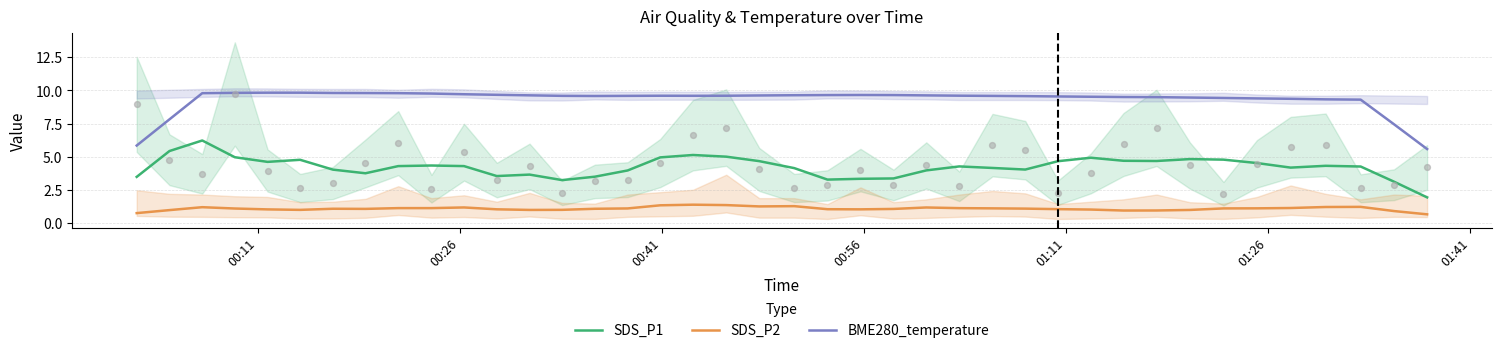

What are all the series names shown in the legend?

SDS_P1, SDS_P2, BME280_temperature